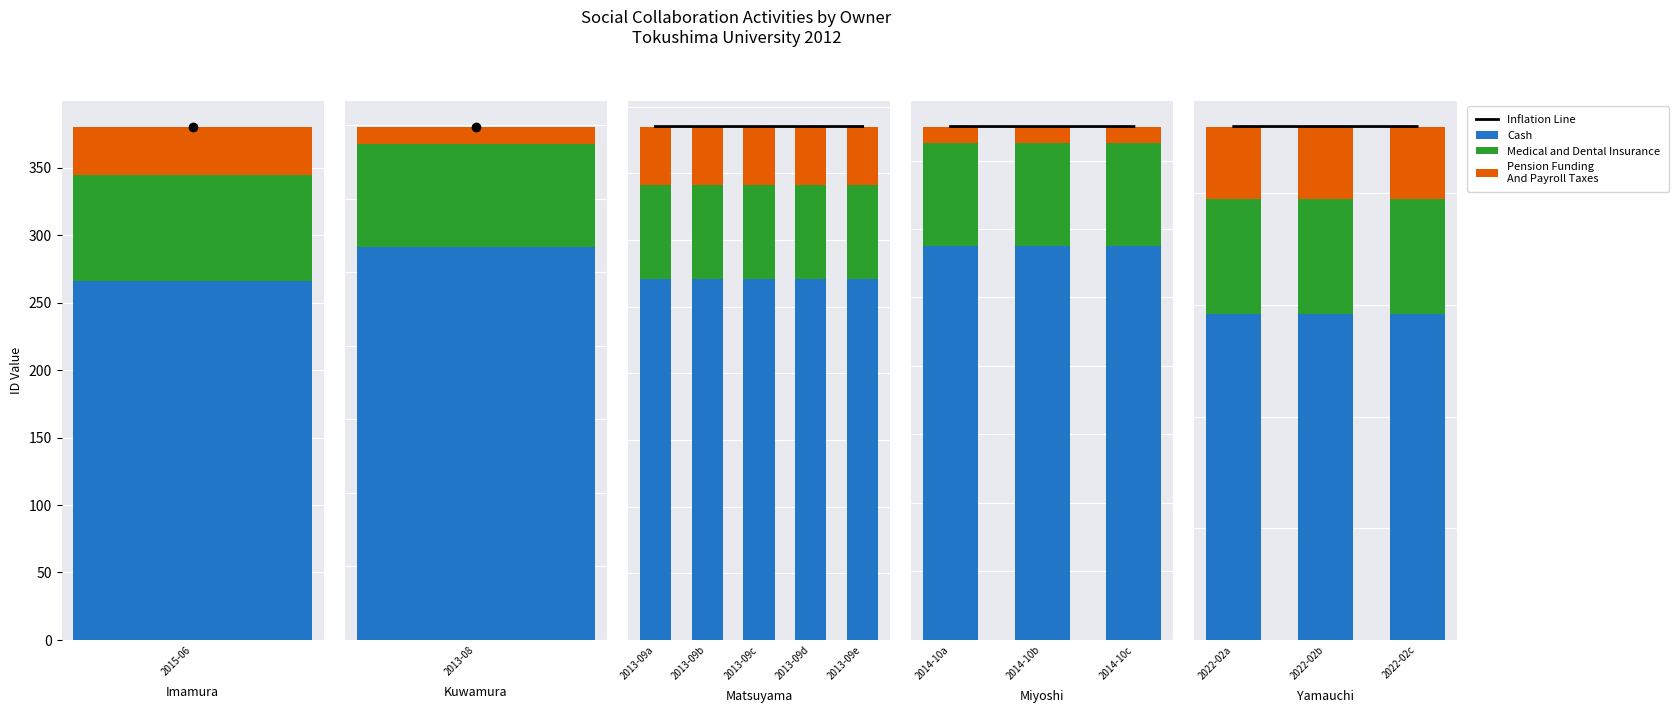

What is the value of the Cash bar at the 3rd from the left?

292.1